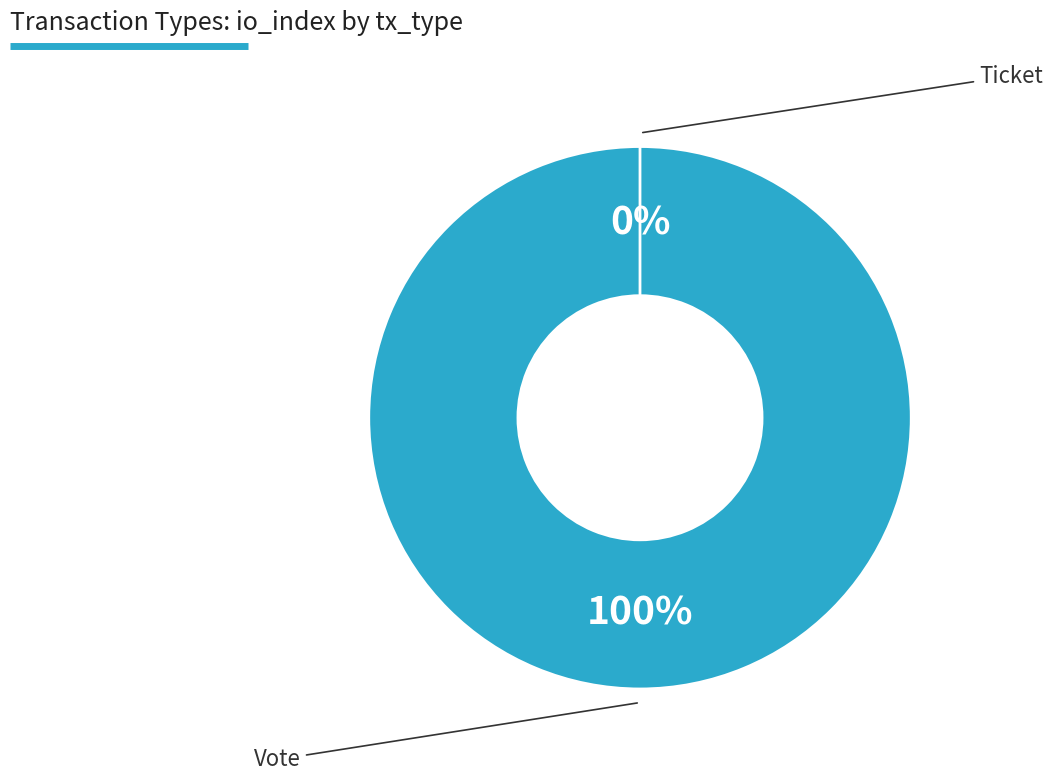

Combined, do Ticket and Vote account for over 50%?

Yes